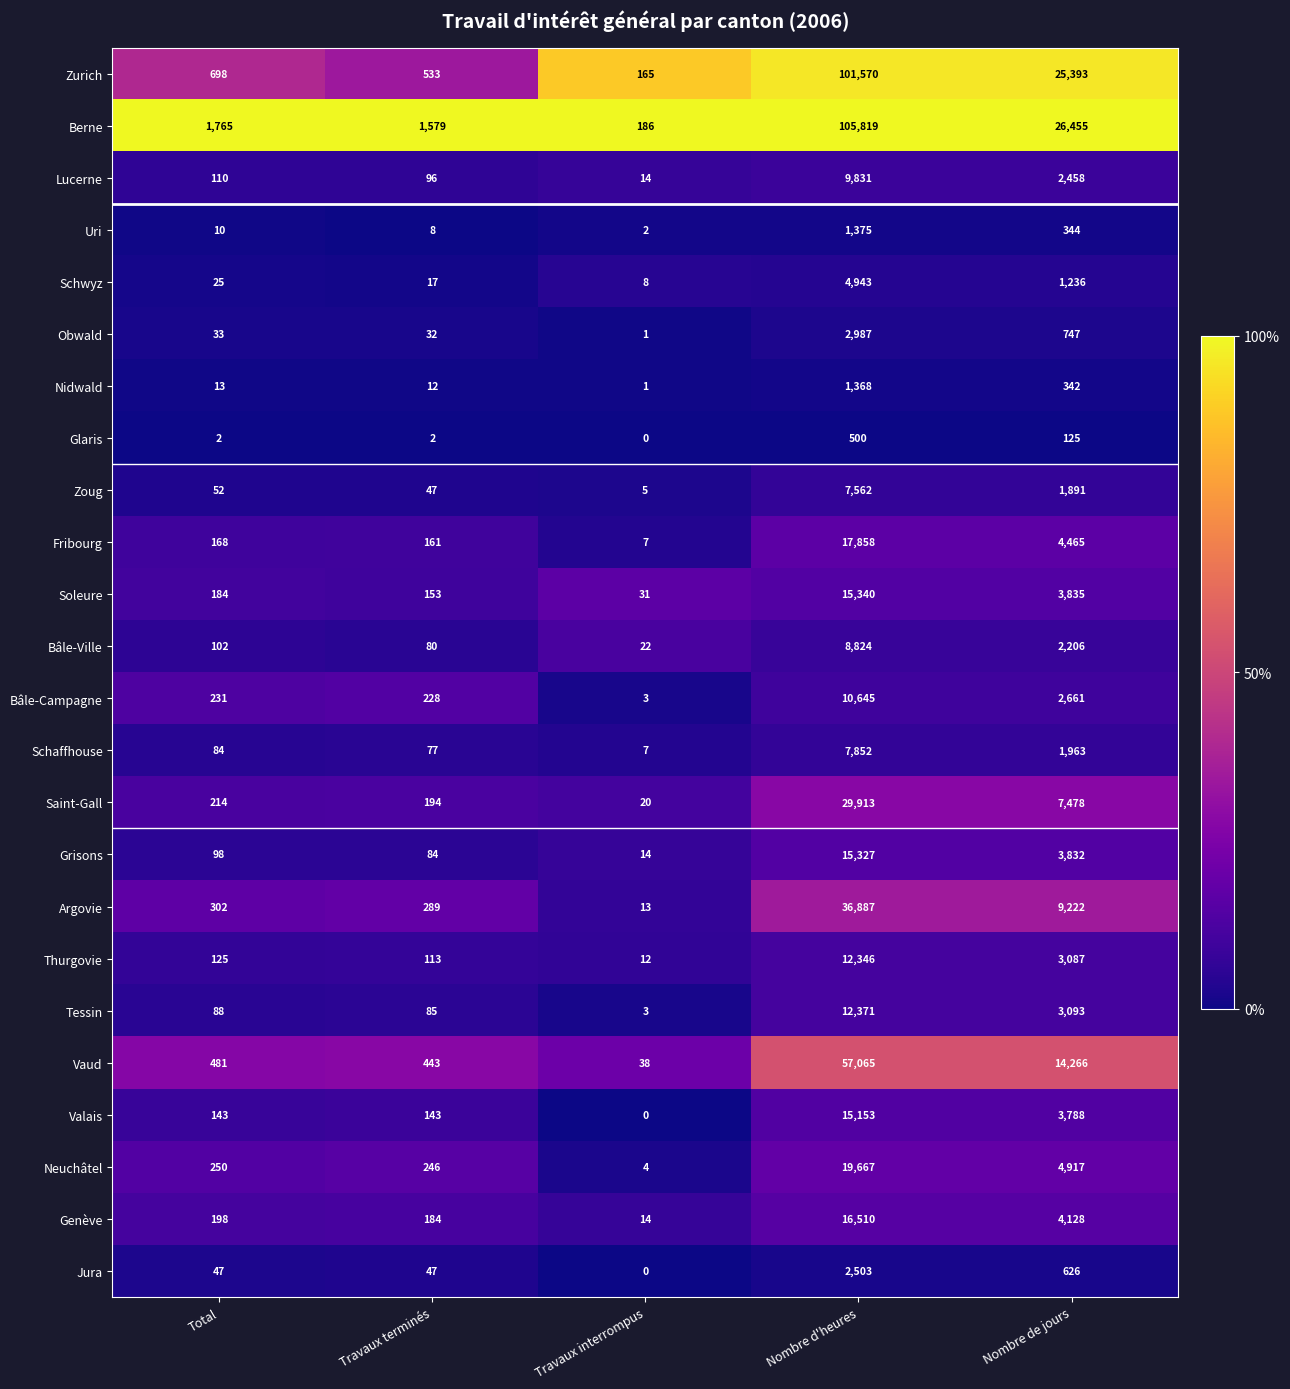

Which series has the widest spread of values?

Berne